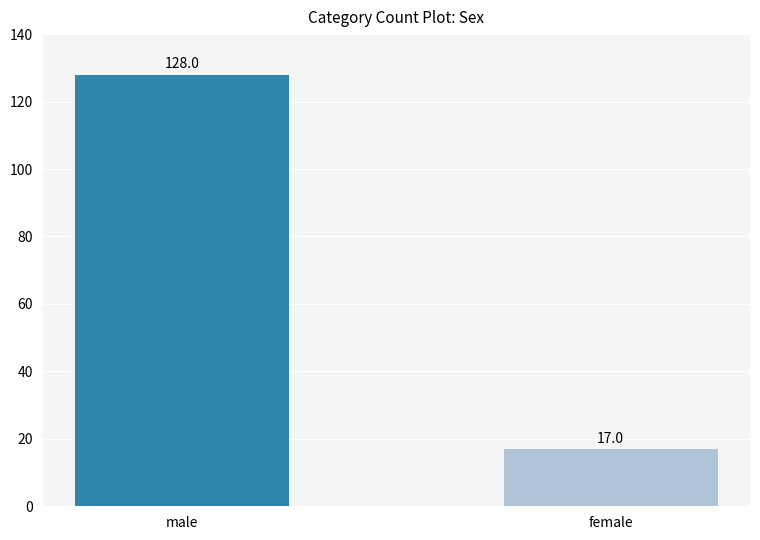

Does the chart contain any negative values?

No